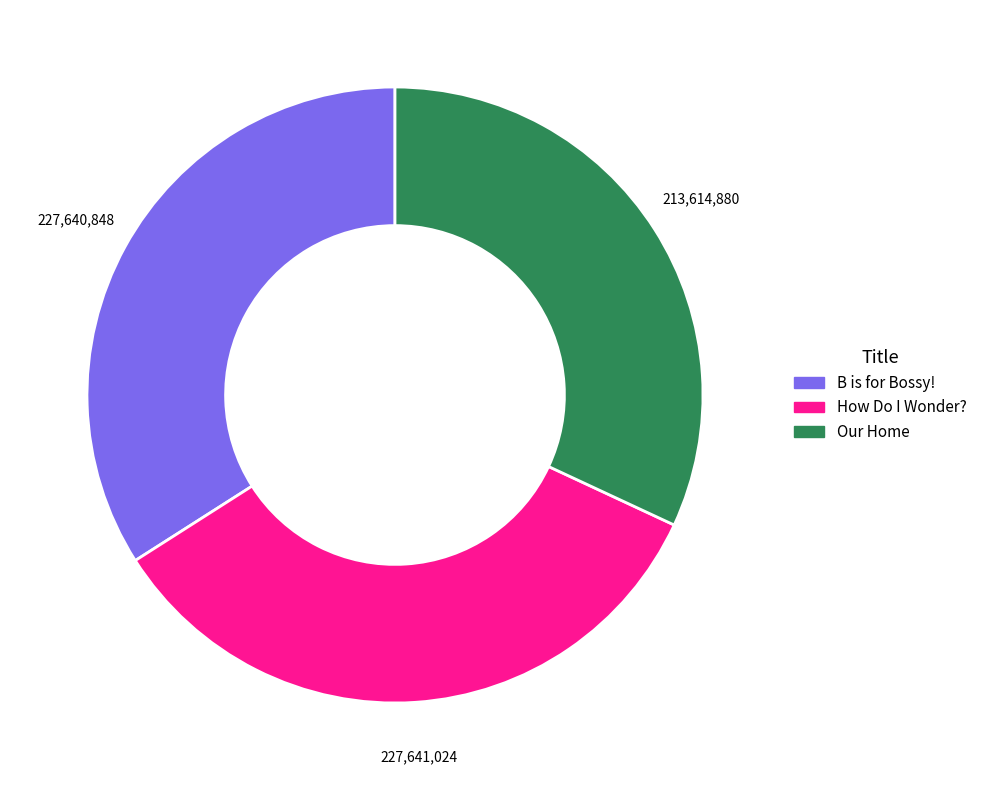

How many segments does this pie chart have?

3